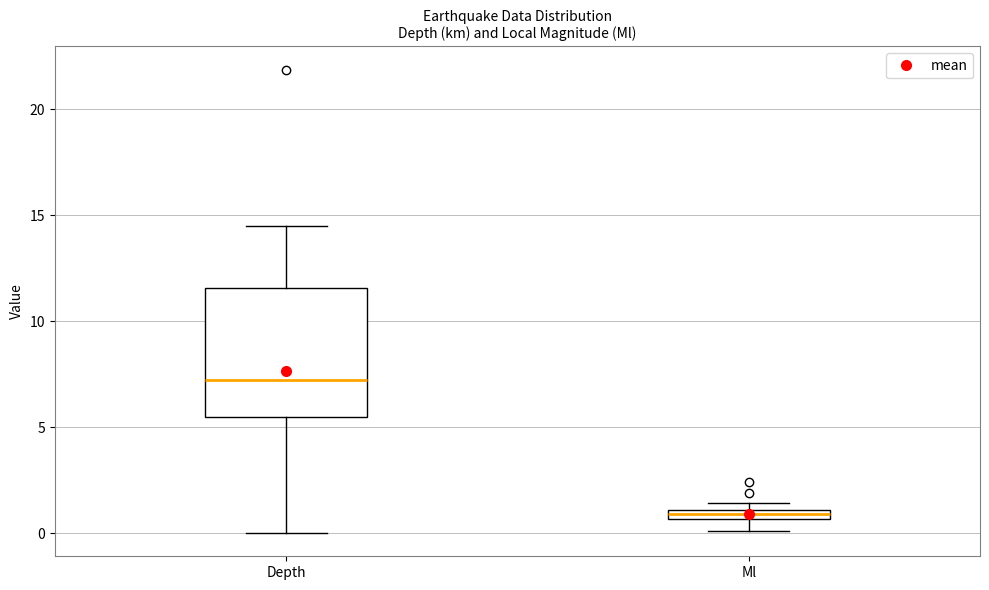

Which box's median line is the highest?

Depth